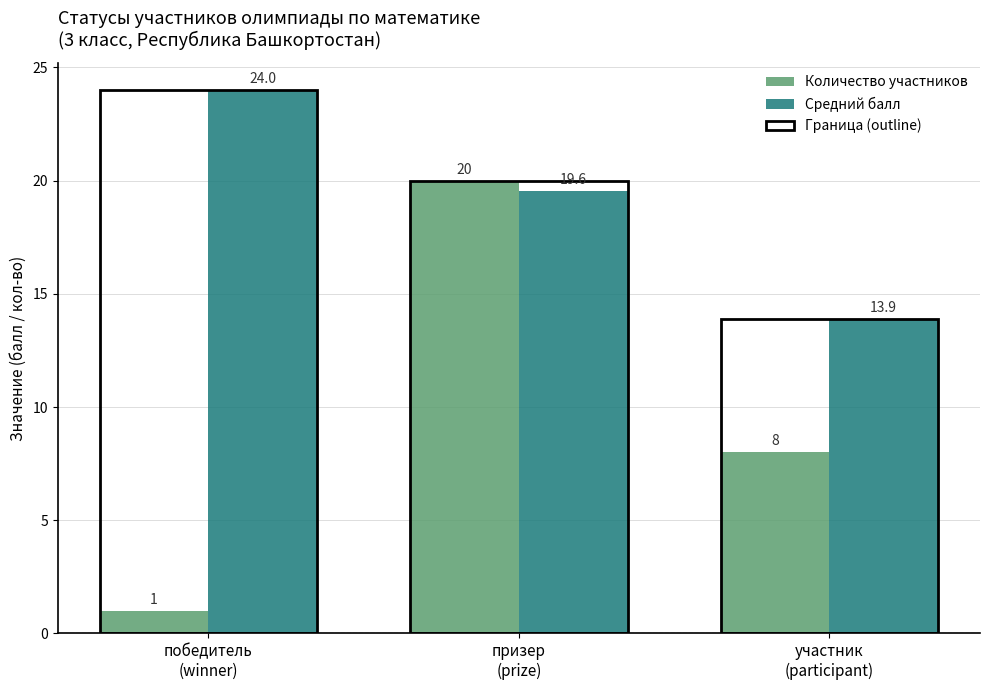

Count the number of categories in the chart.

3